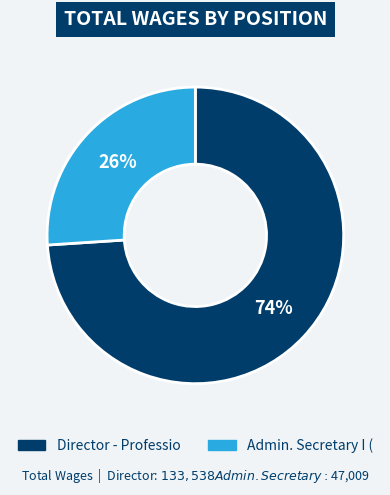

Which slice is the largest?

Director - Professio